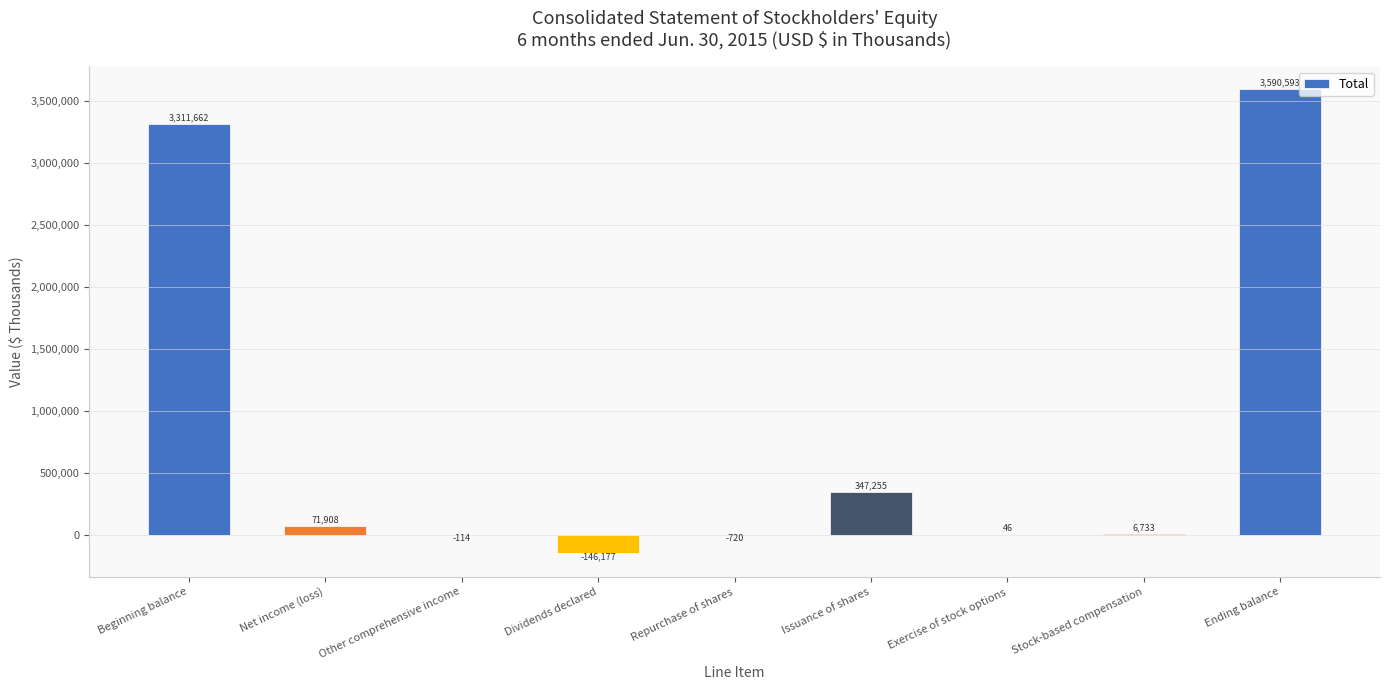

At which label is the value closest to 1722208?

Issuance of shares